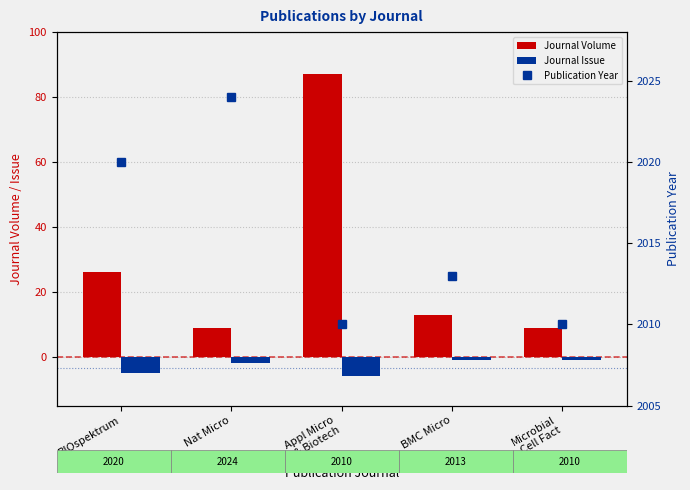

True or false: Journal Issue has a value of -6 at Appl Micro
& Biotech.

True